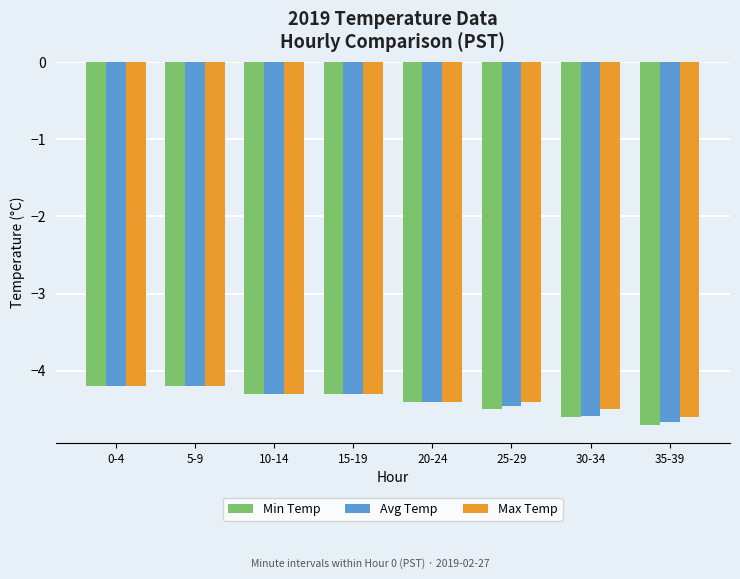

What is the total value across all series at 25-29?

-13.4